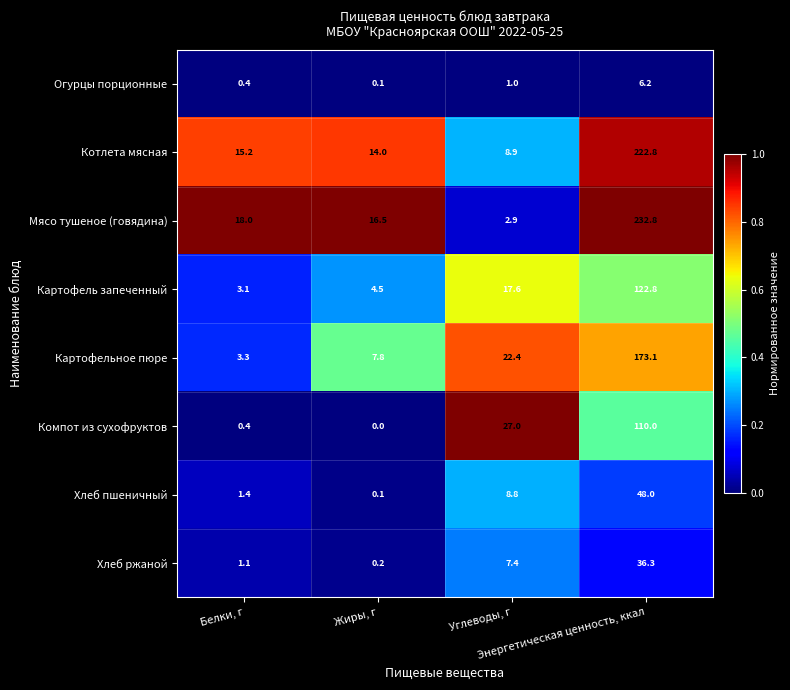

Rank the series by their maximum value, from highest to lowest.

Мясо тушеное (говядина), Котлета мясная, Картофельное пюре, Картофель запеченный, Компот из сухофруктов, Хлеб пшеничный, Хлеб ржаной, Огурцы порционные